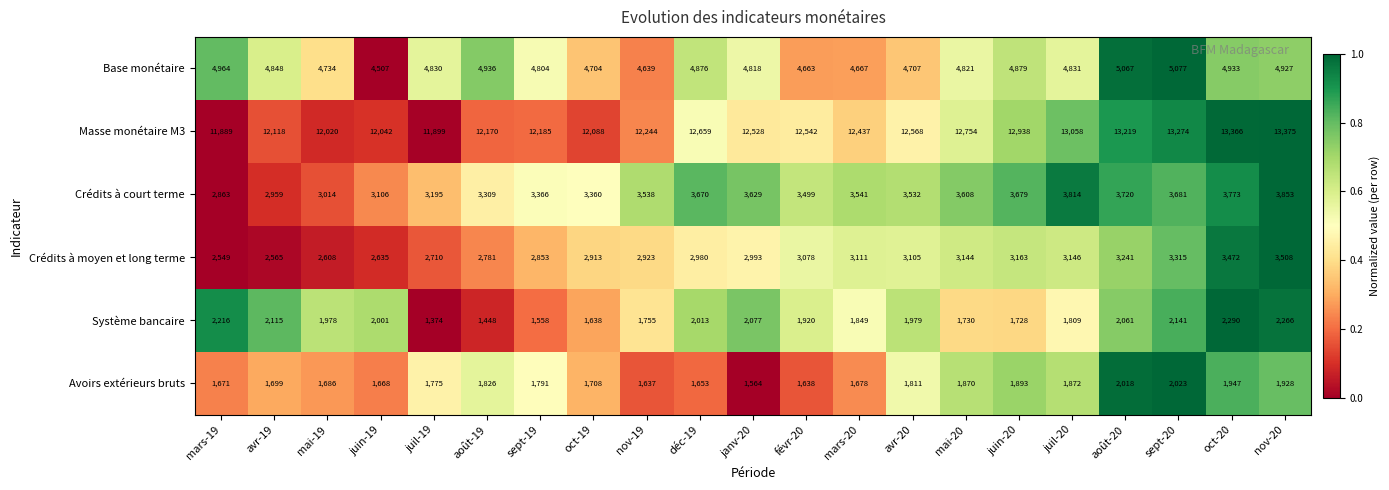

Read the Crédits à moyen et long terme value at mars-19, to the nearest 50.

2550